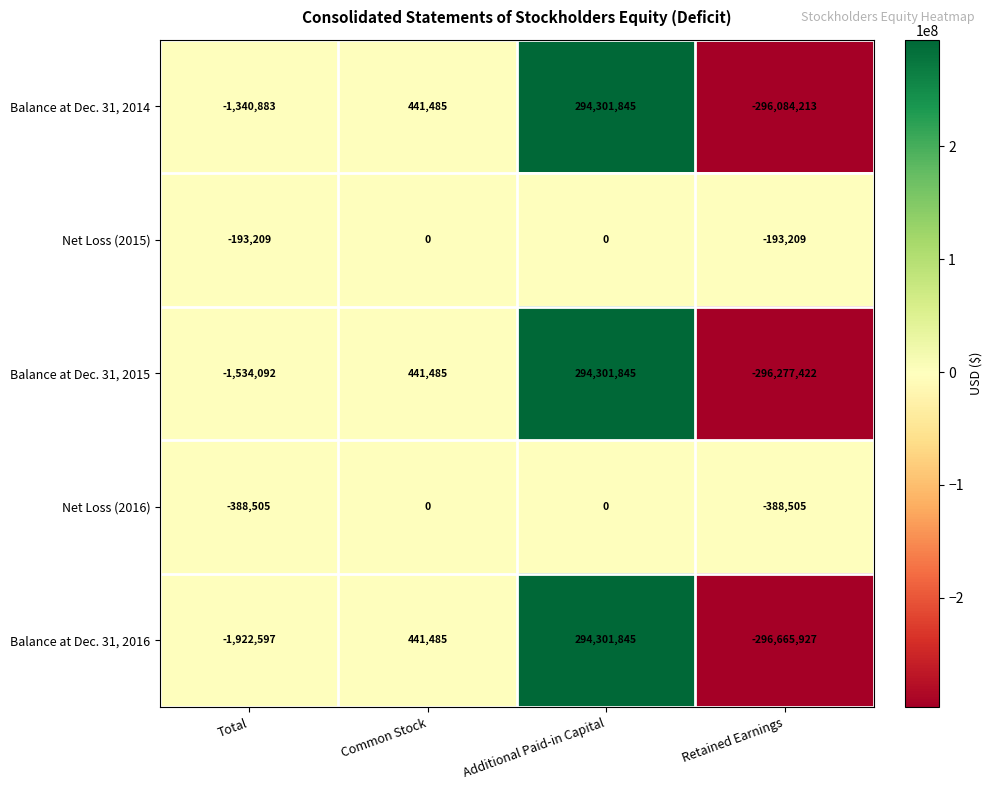

What is the spread (max minus min) of values at Retained Earnings?

296472718